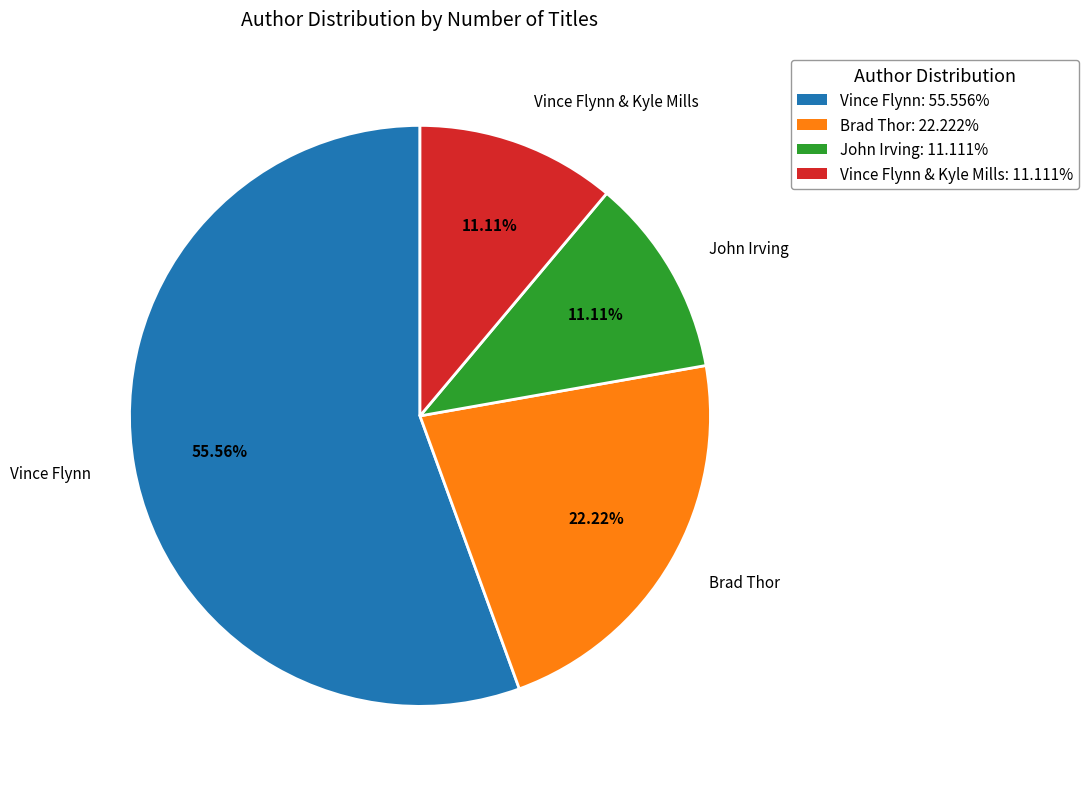

Do Vince Flynn & Kyle Mills: 11.111% and Vince Flynn: 55.556% together represent more than half of the pie?

Yes